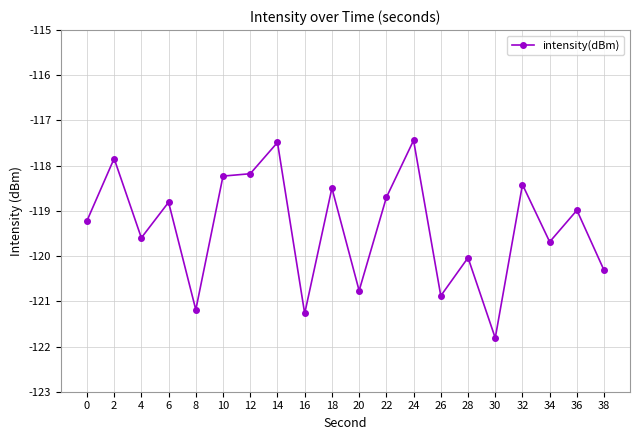

What is the change in value from 10 to 30?

-3.6